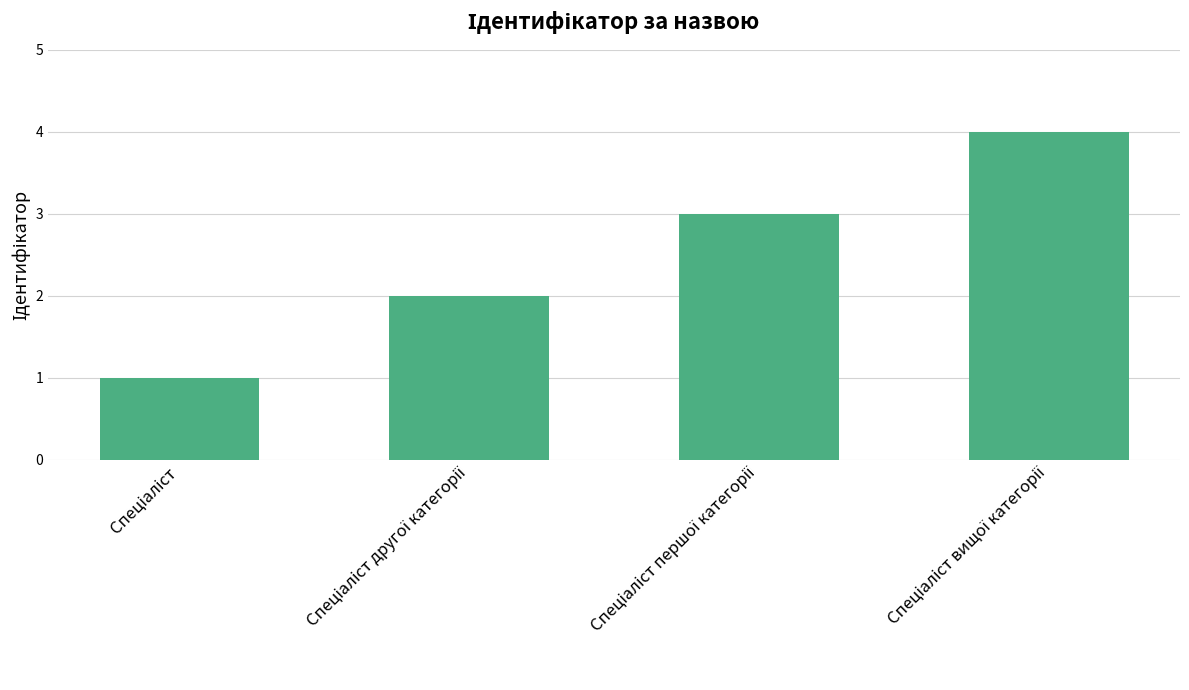

What is the greatest value displayed?

4